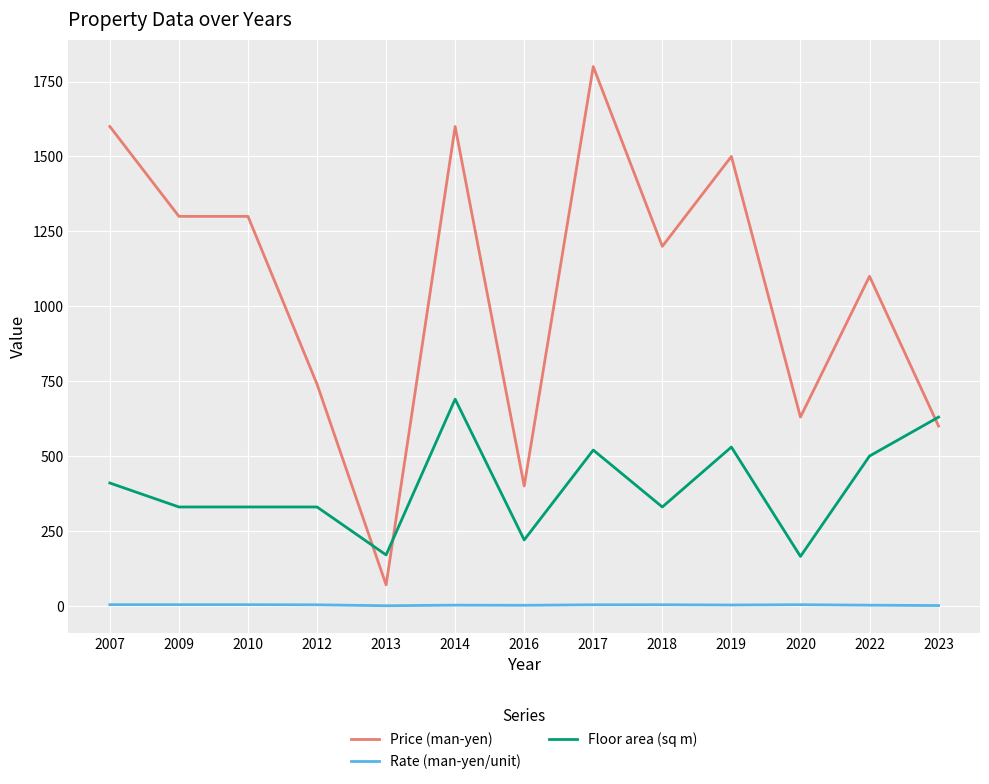

What are all the series names shown in the legend?

Price (man-yen), Rate (man-yen/unit), Floor area (sq m)